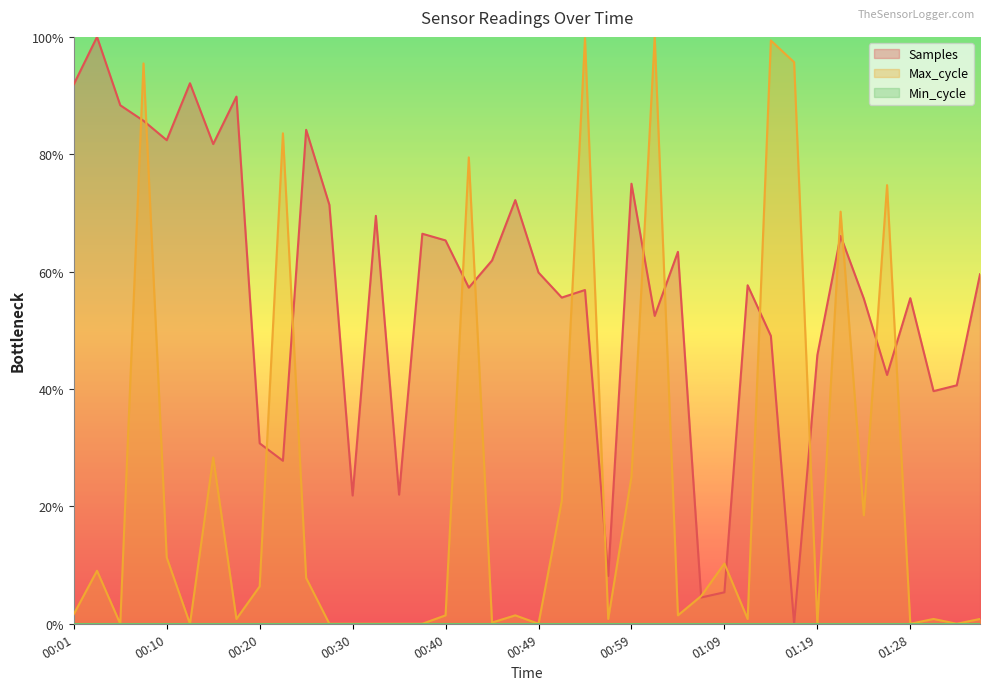

How many values in the Samples series exceed 59?

20